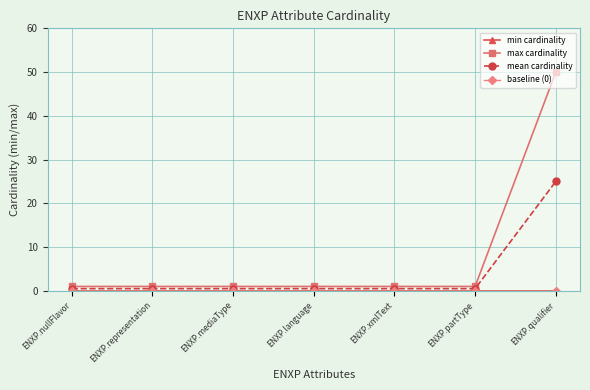

Is this an area chart (filled region under the line)?

No